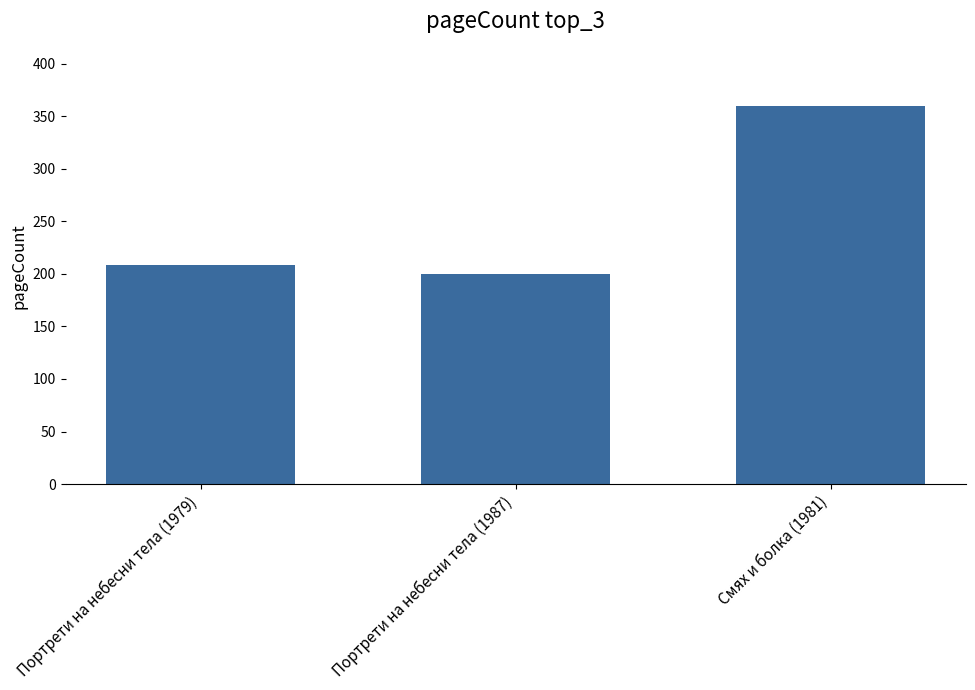

Approximately how many times larger is the value at Смях и болка (1981) compared to Портрети на небесни тела (1979)?

1.7